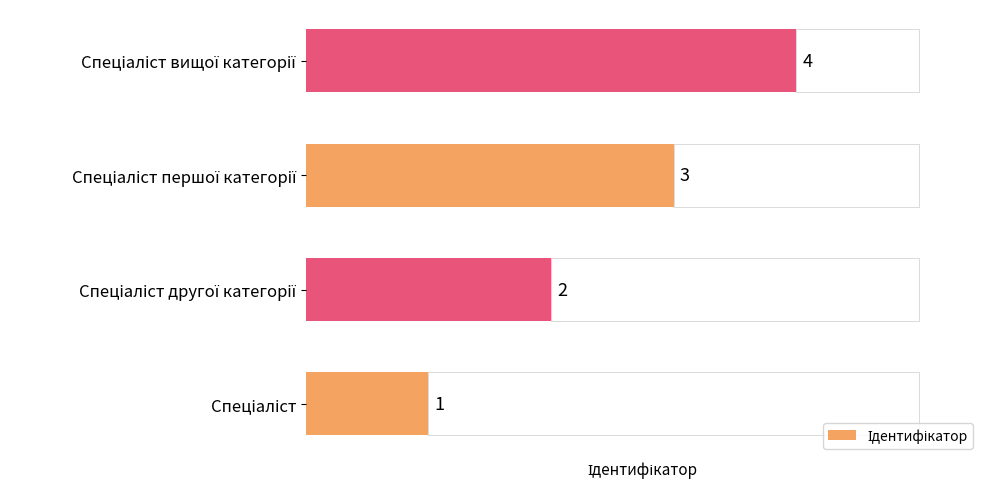

What is the change in value from 0 to 2?

+2